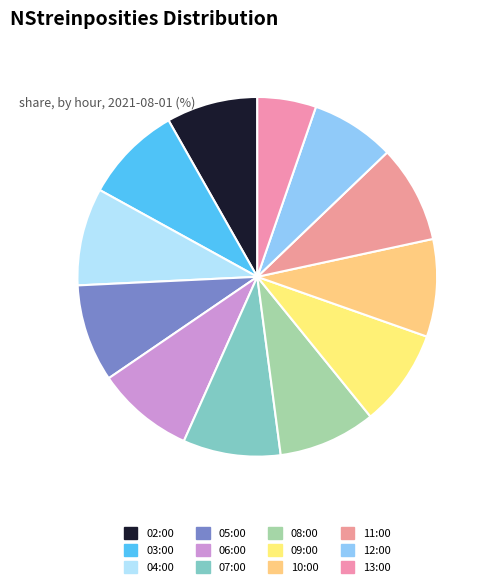

How many segments does this pie chart have?

12